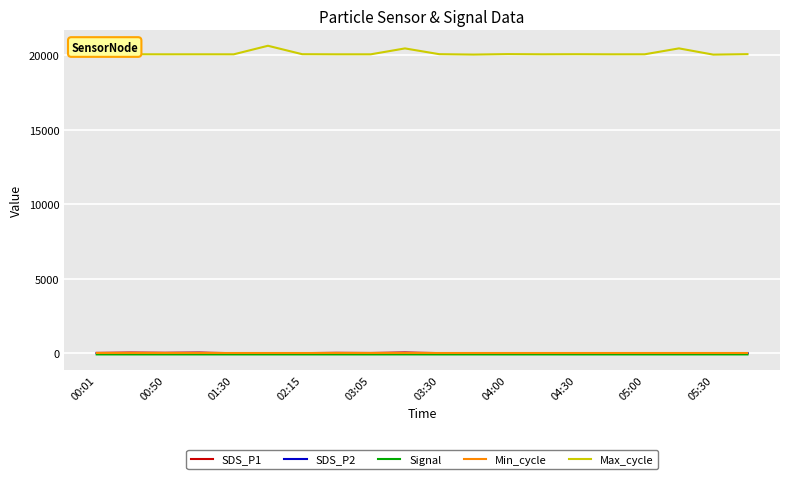

In SDS_P1, how many points are lower than both neighbors (excluding endpoints)?

5